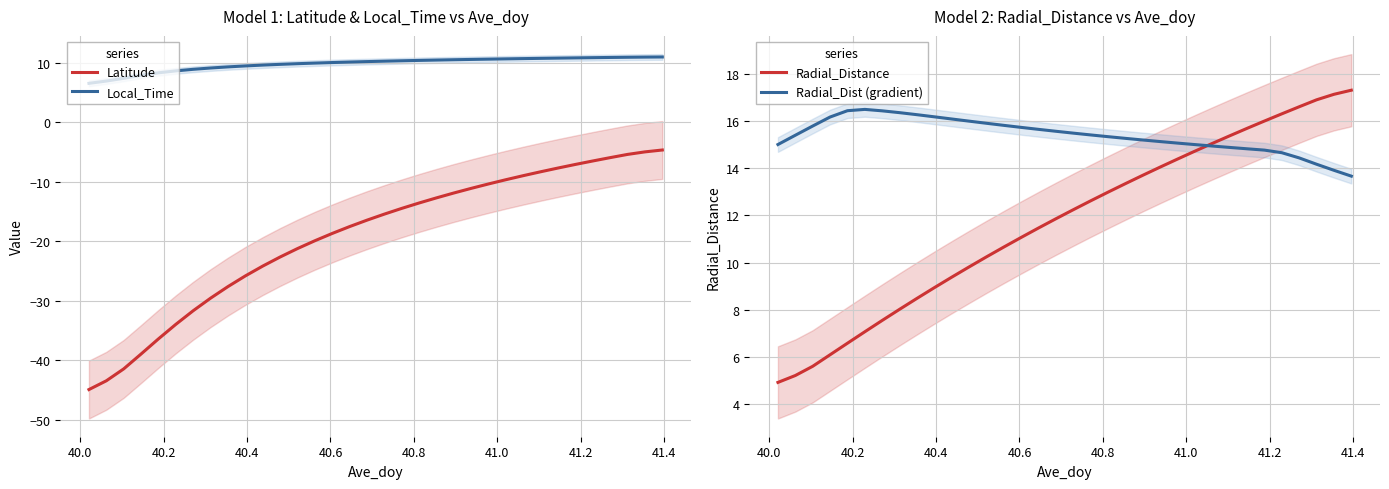

What is the lowest value of the Radial_Dist (gradient) series?

13.7